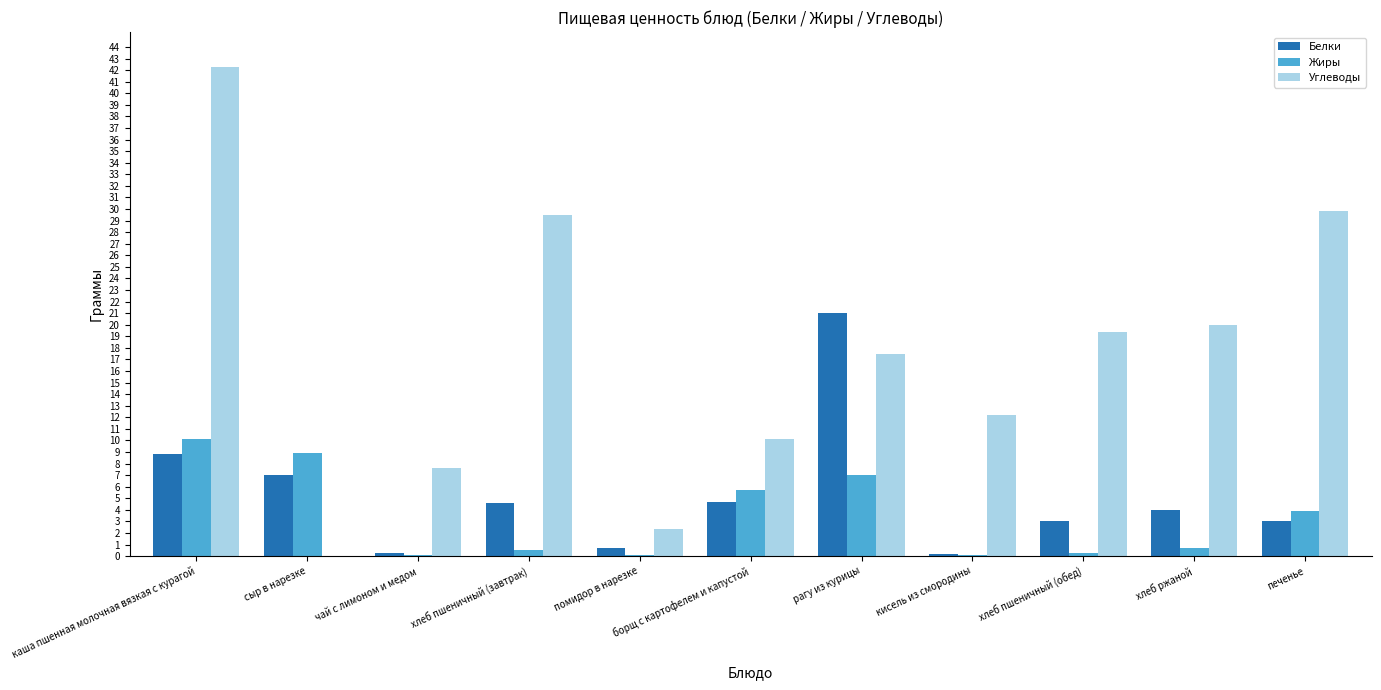

Is the value of Белки at печенье greater than the value of Жиры at чай с лимоном и медом?

Yes